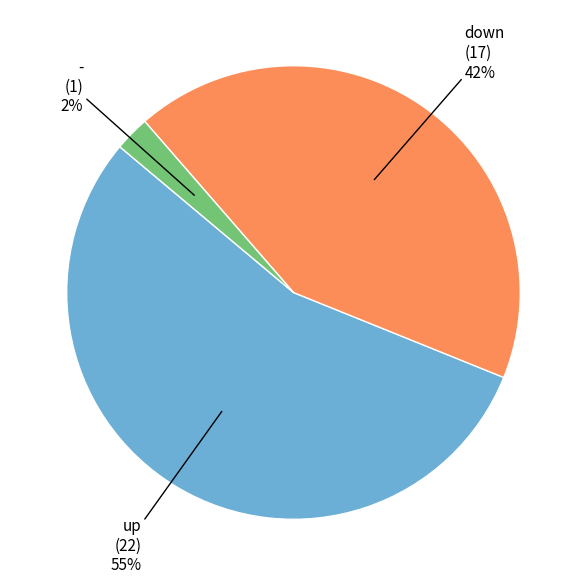

To the nearest percent, what is the average slice percentage?

33%